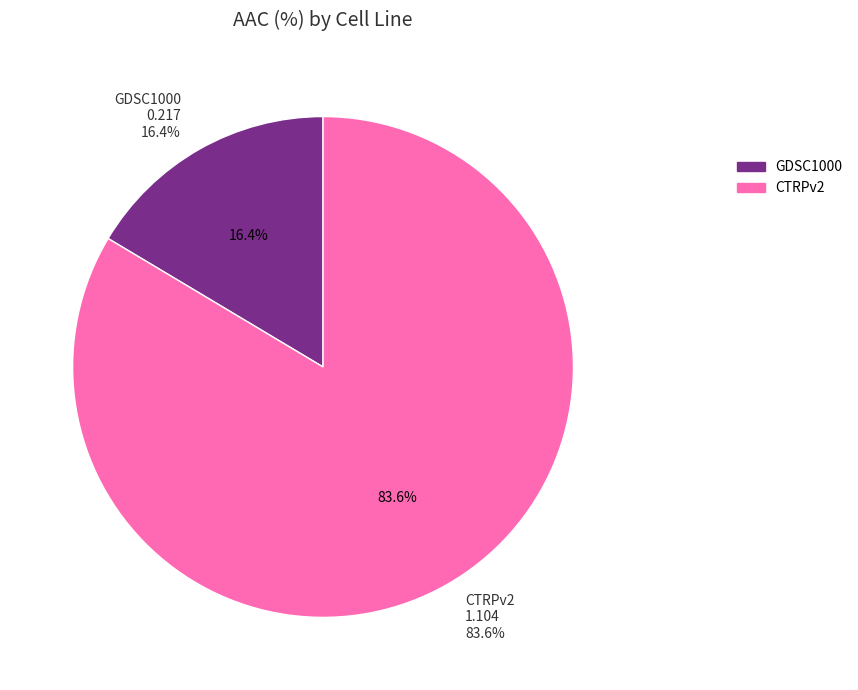

The GDSC1000 slice represents 16% of the pie. True or false?

True